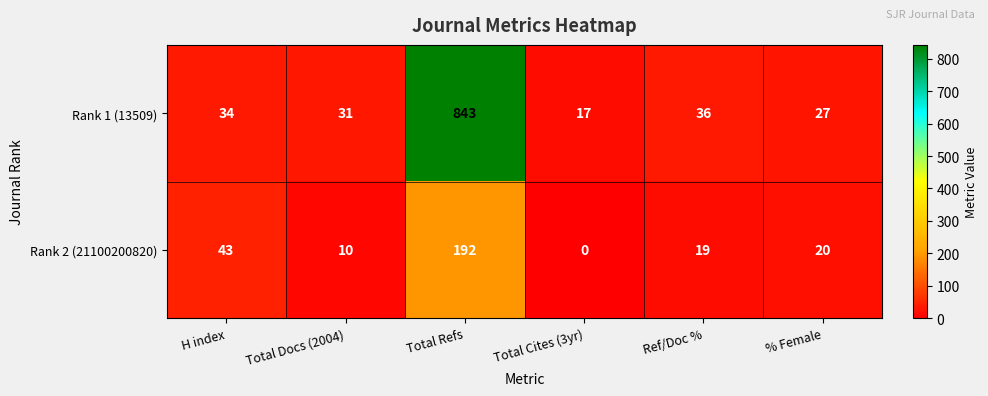

Which series changed the most between Ref/Doc % and % Female?

Rank 1 (13509)